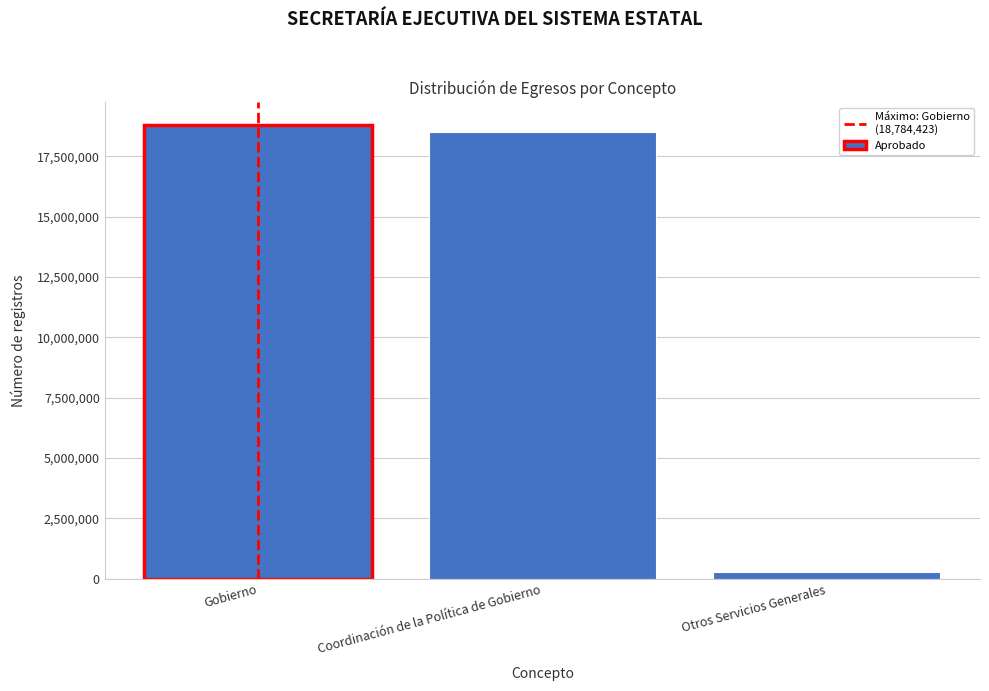

Reading right to left, extract all data points from this chart.

278812.0	18505611.4	18784423.5